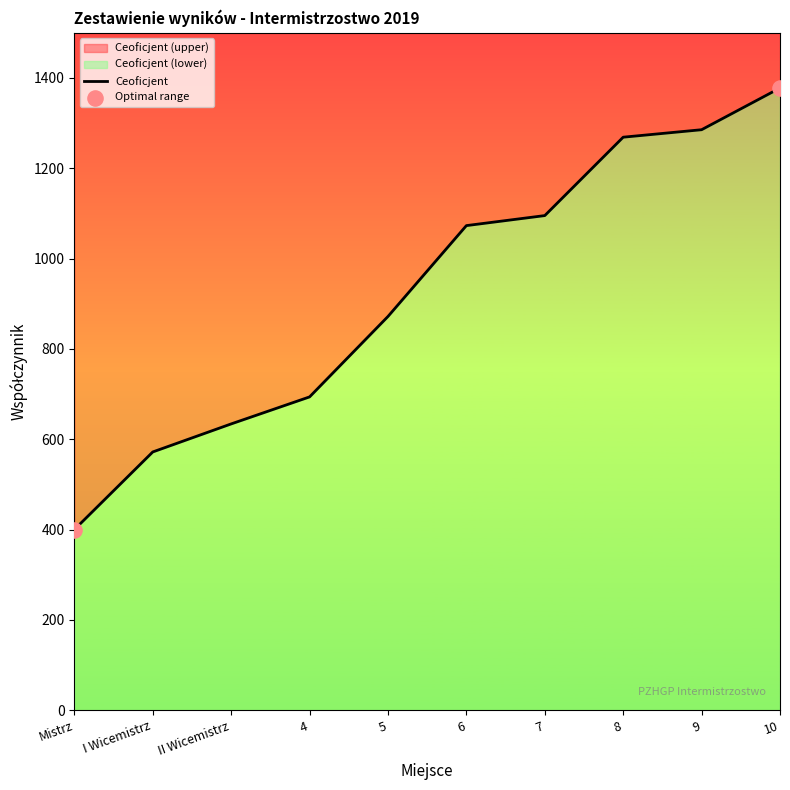

Which has a higher value, 9 or 5?

9